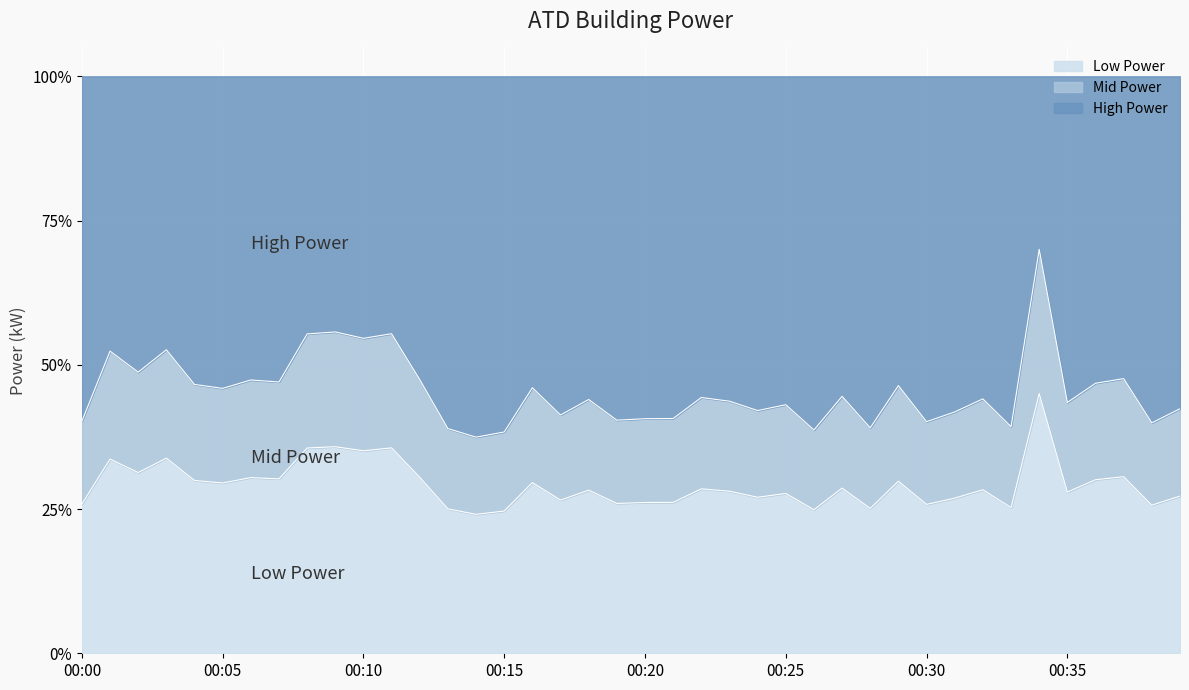

What is the change in value from 00:13 to 00:26?

-0.2